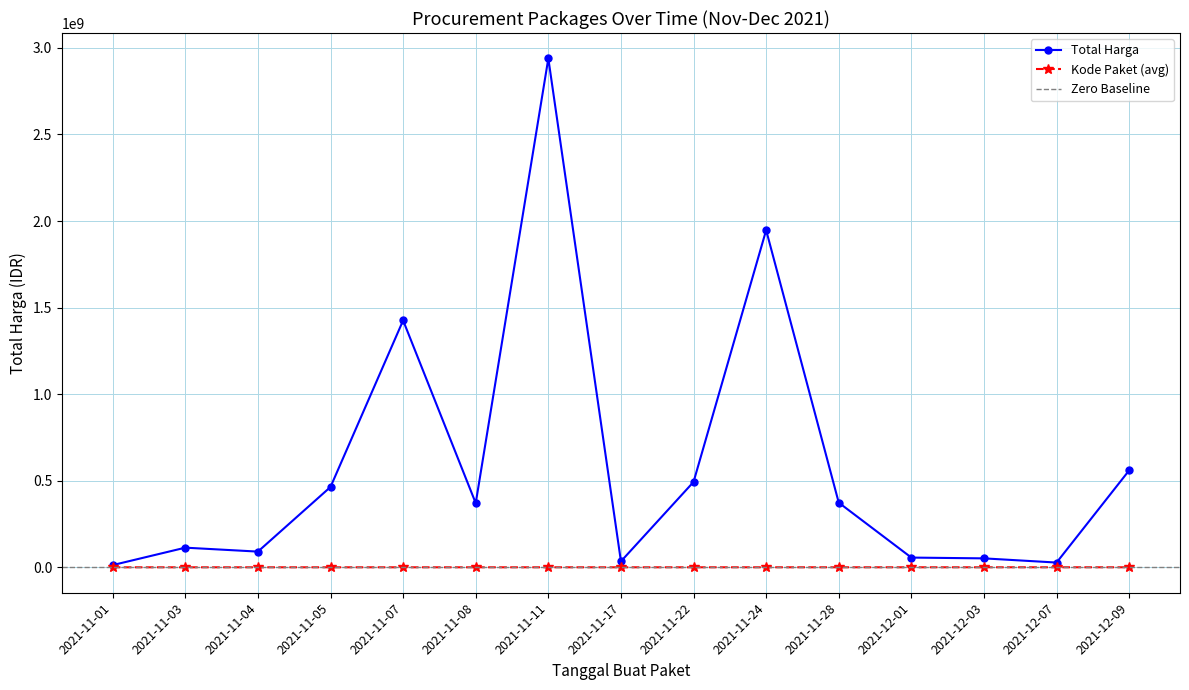

List the labels in order of Kode Paket (avg) value, smallest first.

2021-11-01, 2021-11-03, 2021-11-04, 2021-11-05, 2021-11-07, 2021-11-08, 2021-11-11, 2021-11-17, 2021-11-22, 2021-11-24, 2021-11-28, 2021-12-01, 2021-12-03, 2021-12-07, 2021-12-09